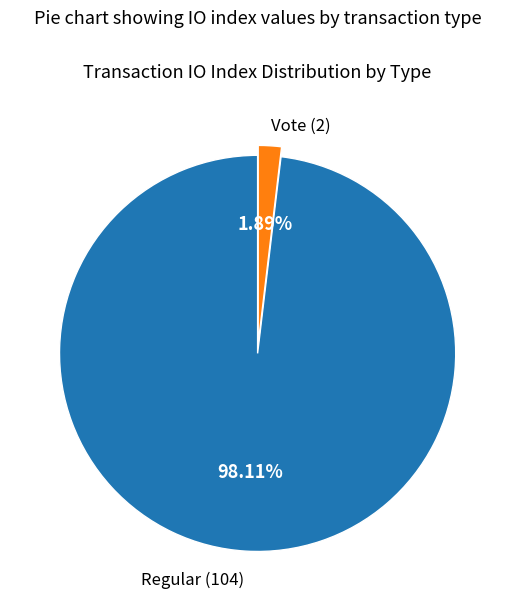

Is there any slice that represents more than half of the pie?

Yes